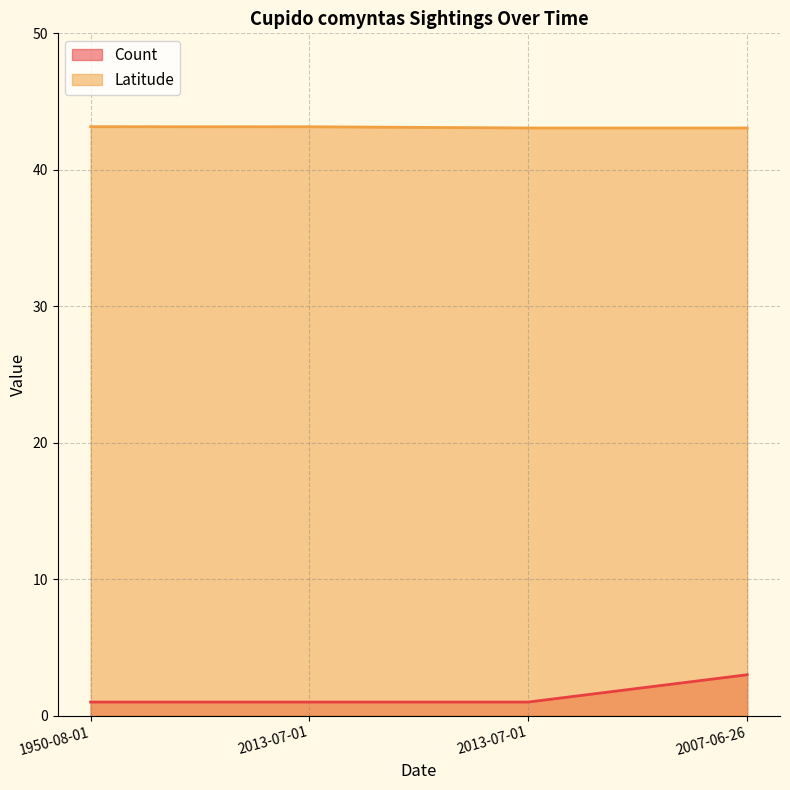

True or false: Count and Latitude intersect in this chart.

False